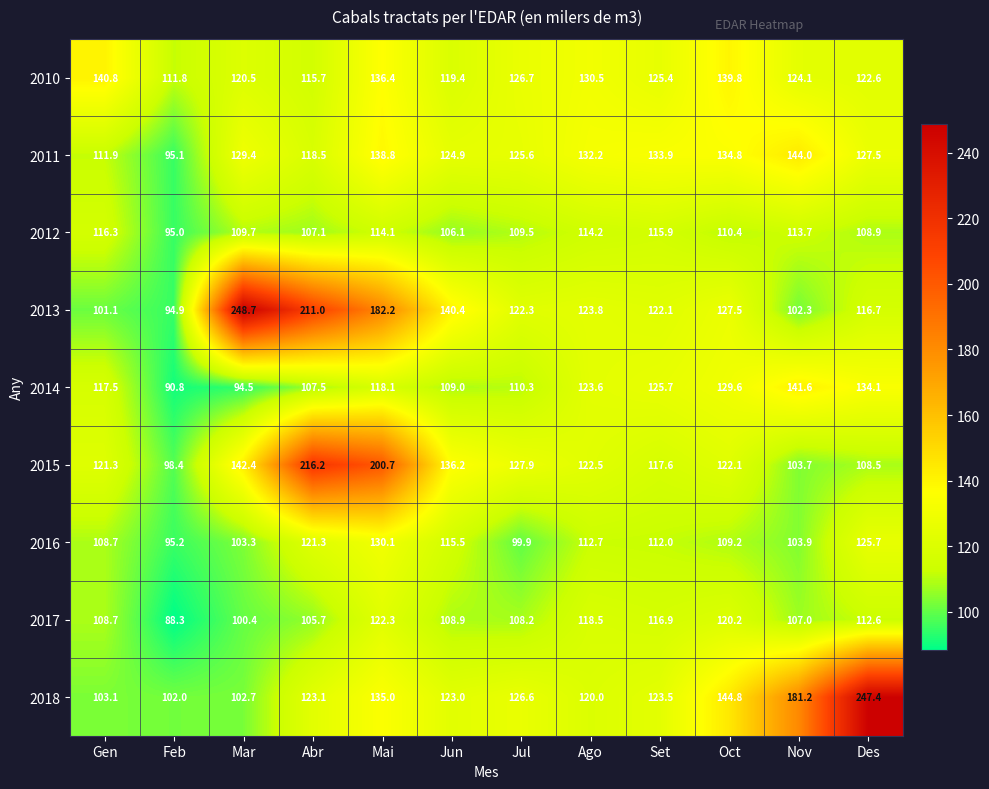

What is the total value across all series at Jun?

1083.4